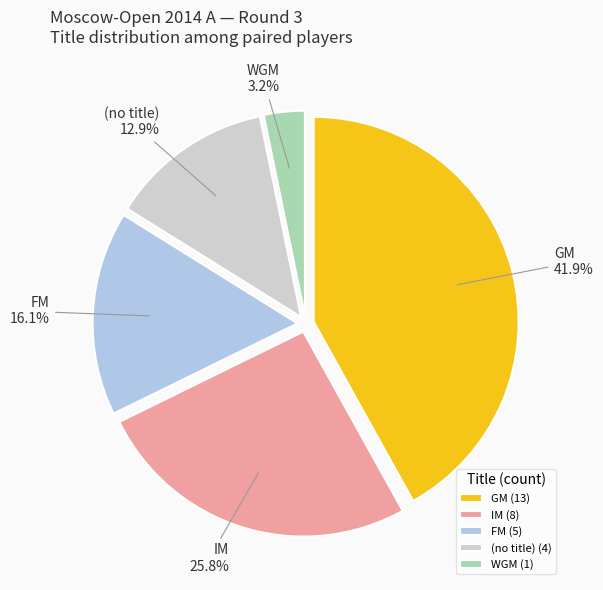

What is the largest slice in the pie chart?

GM